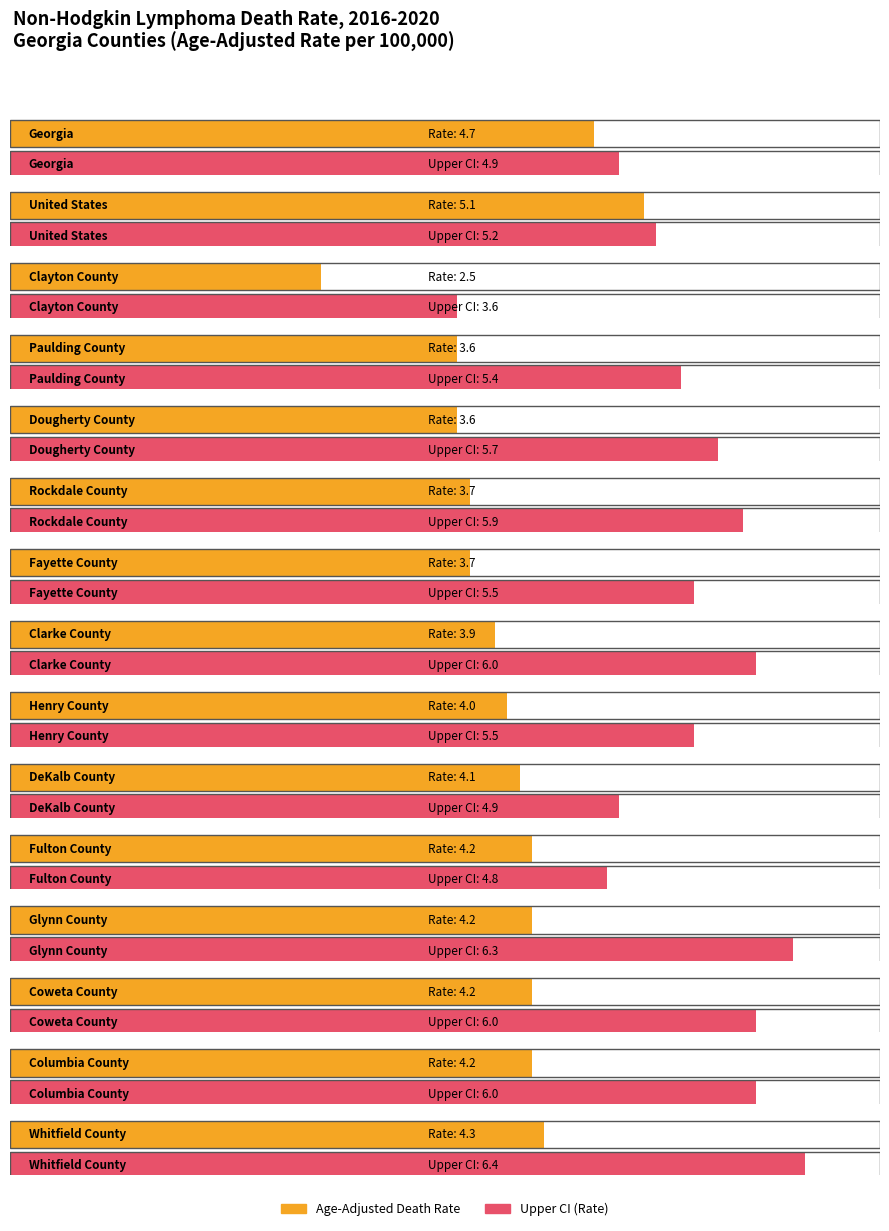

The value of Upper CI at Fulton County is 4.8. True or false?

True